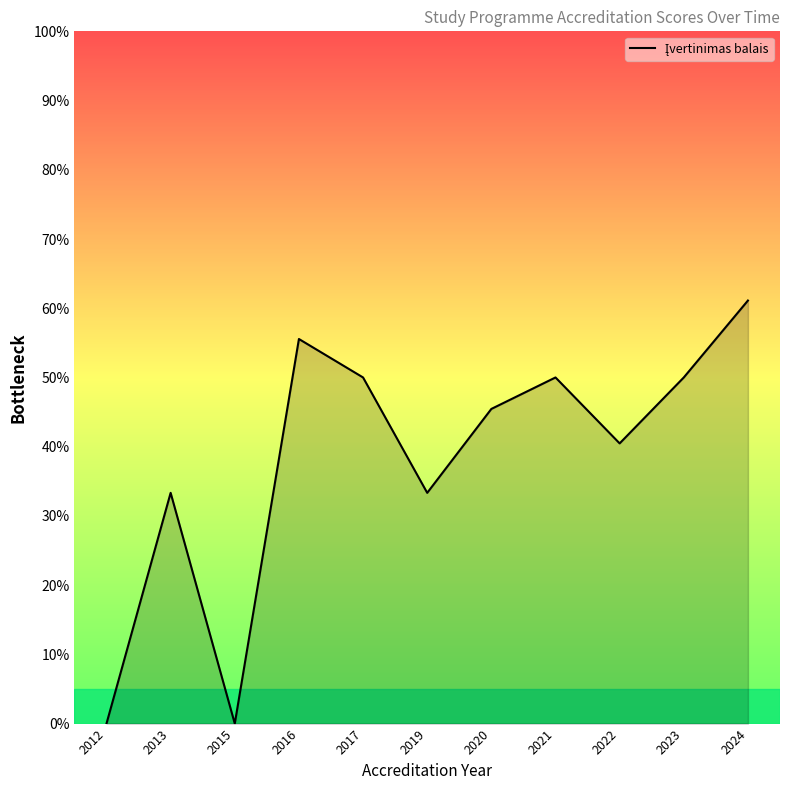

What is the difference between the maximum and minimum values?

61.1